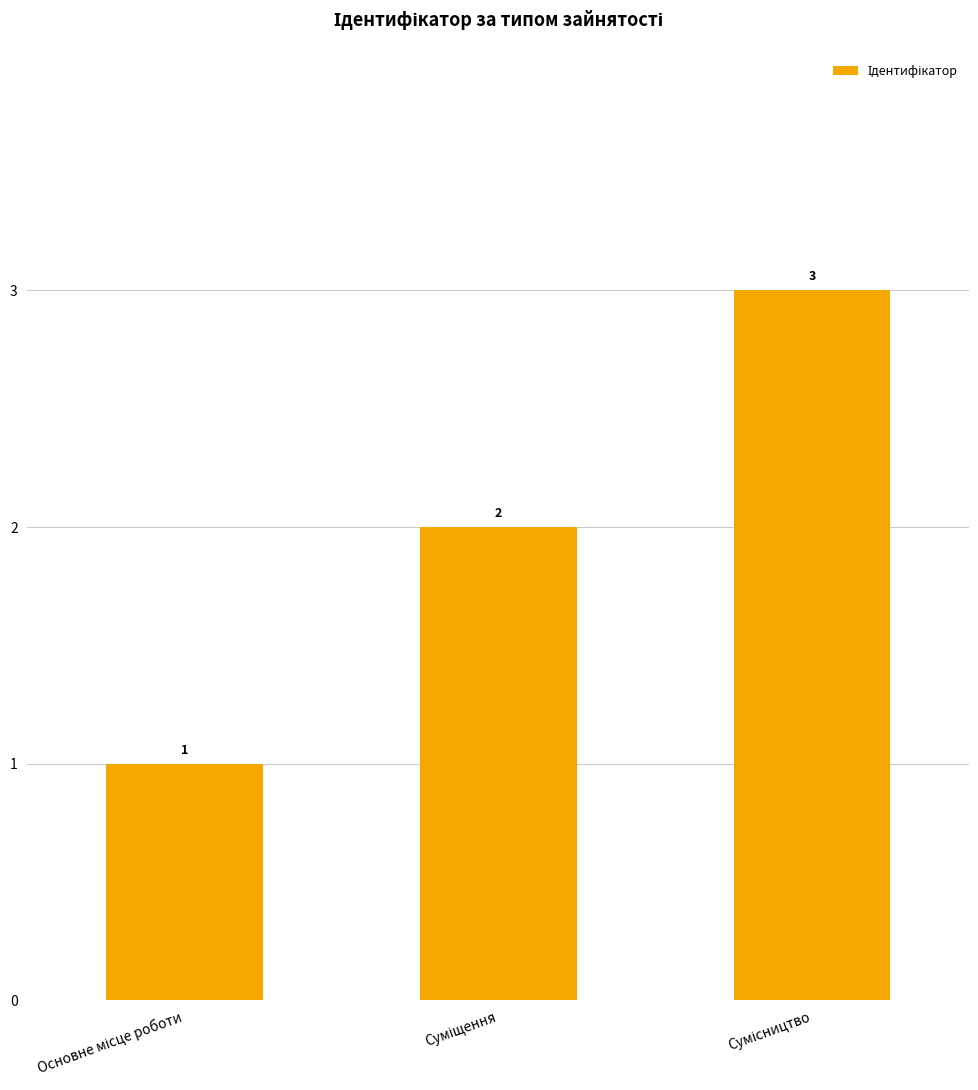

What is the value of the 3rd bar from the left?

3